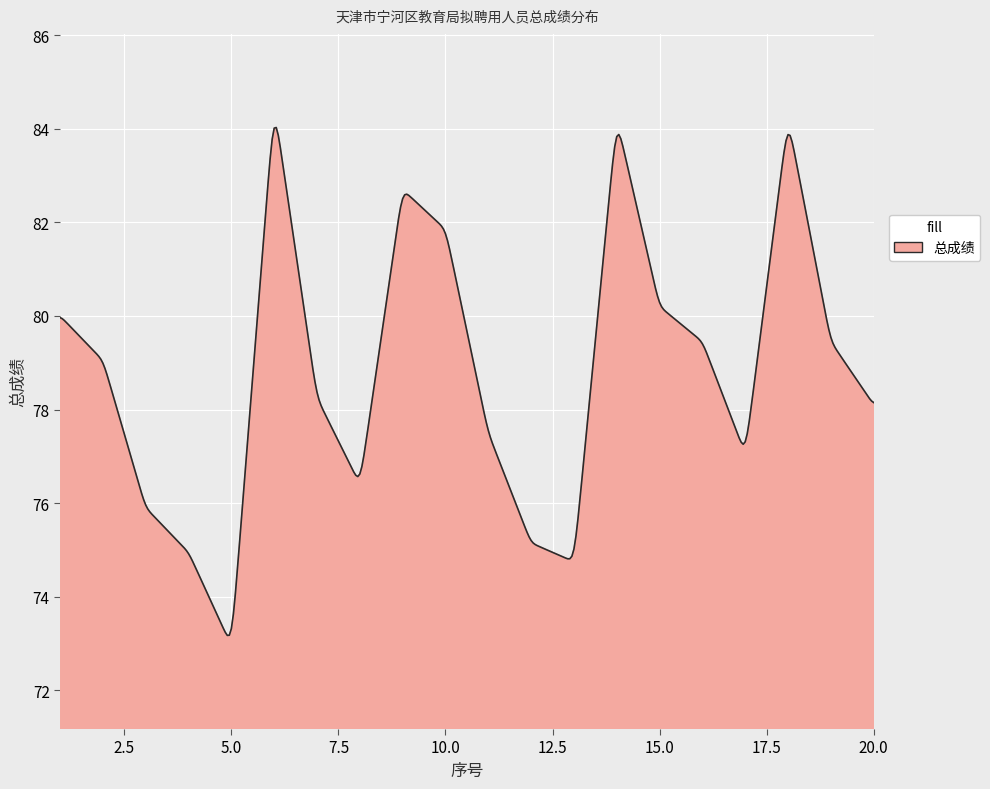

What is the difference between the maximum and minimum values?

10.8